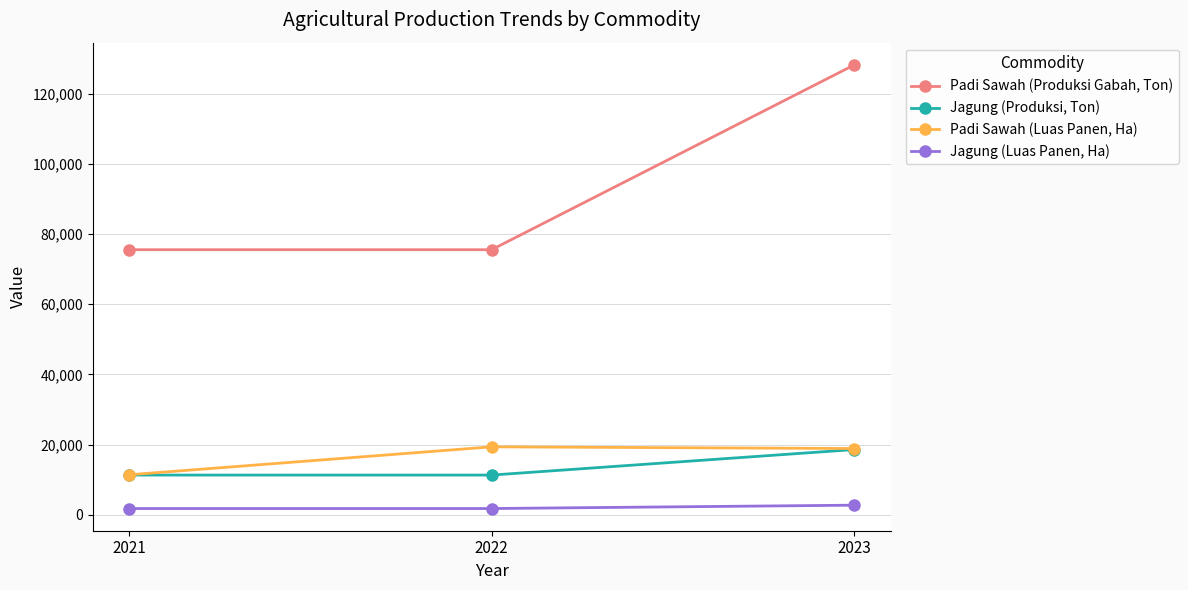

What is the difference between the Padi Sawah (Luas Panen, Ha) values at 2021 and 2022?

7965.3